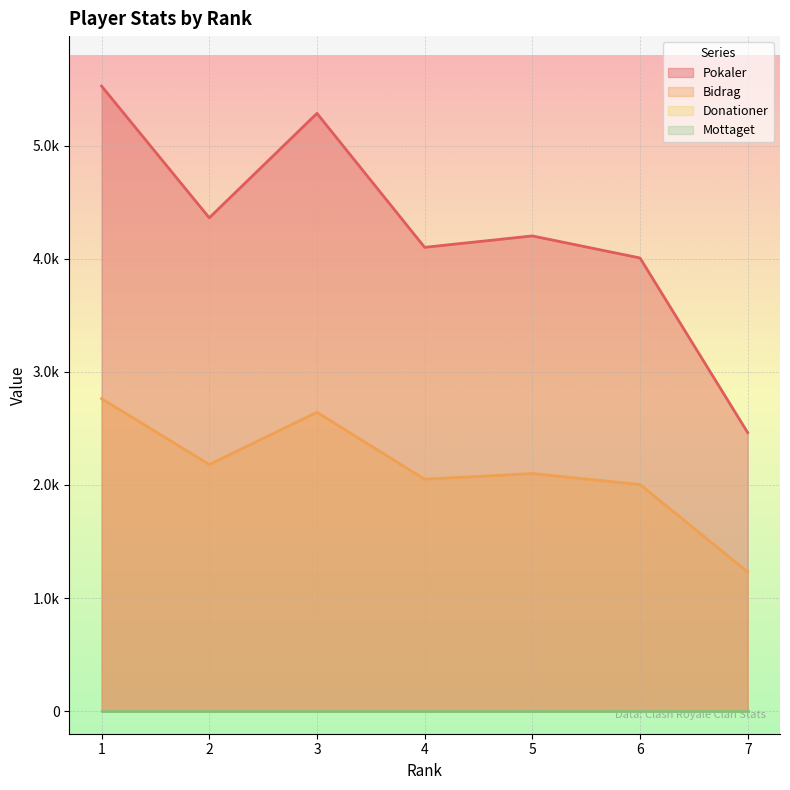

Does the chart display data point markers on the line(s)?

No